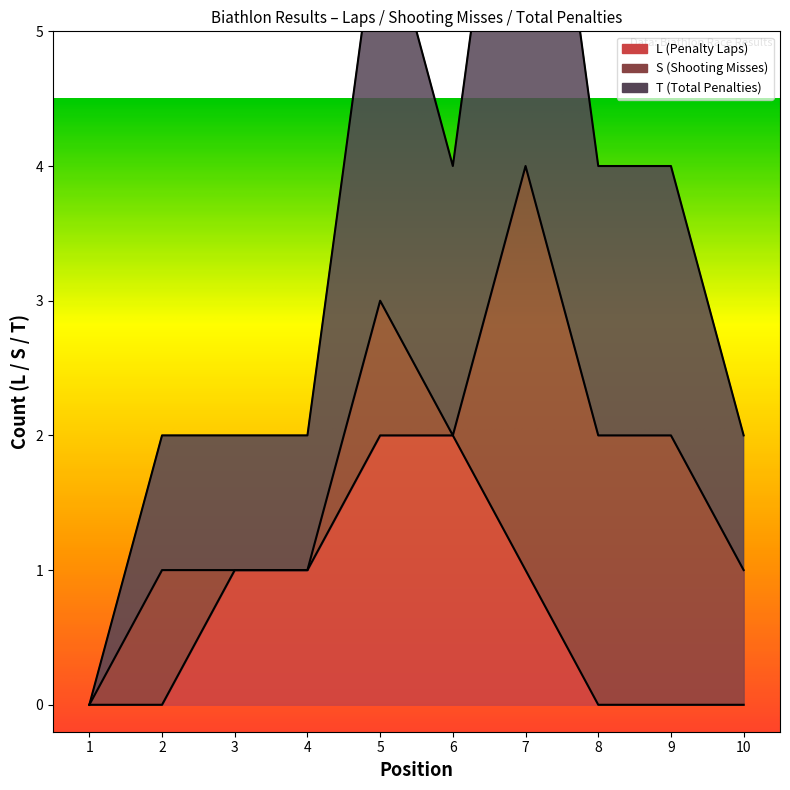

List the labels in order of L value, smallest first.

1, 2, 8, 9, 10, 3, 4, 7, 5, 6